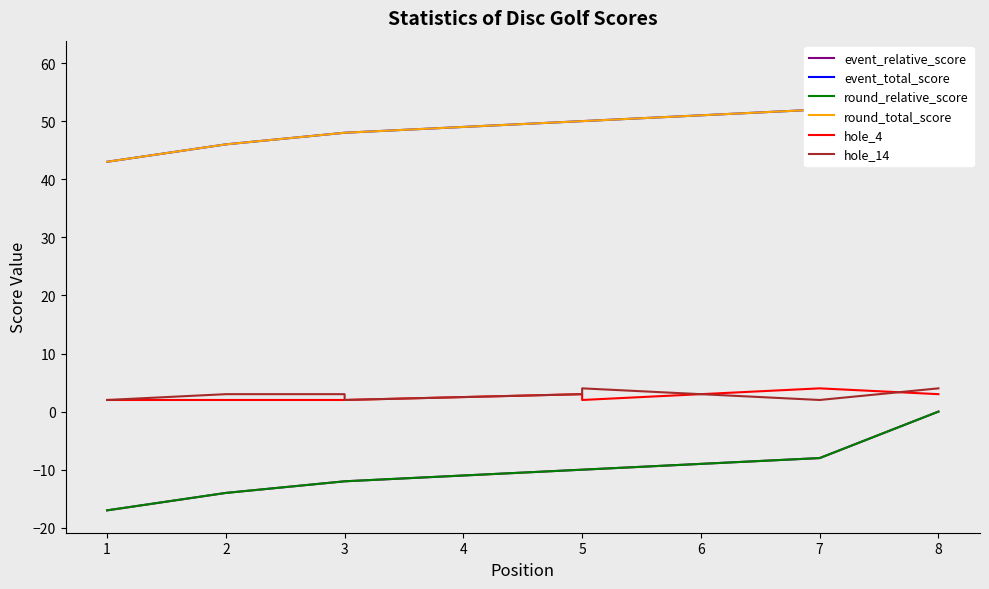

At how many categories does at least one series exceed 1?

8